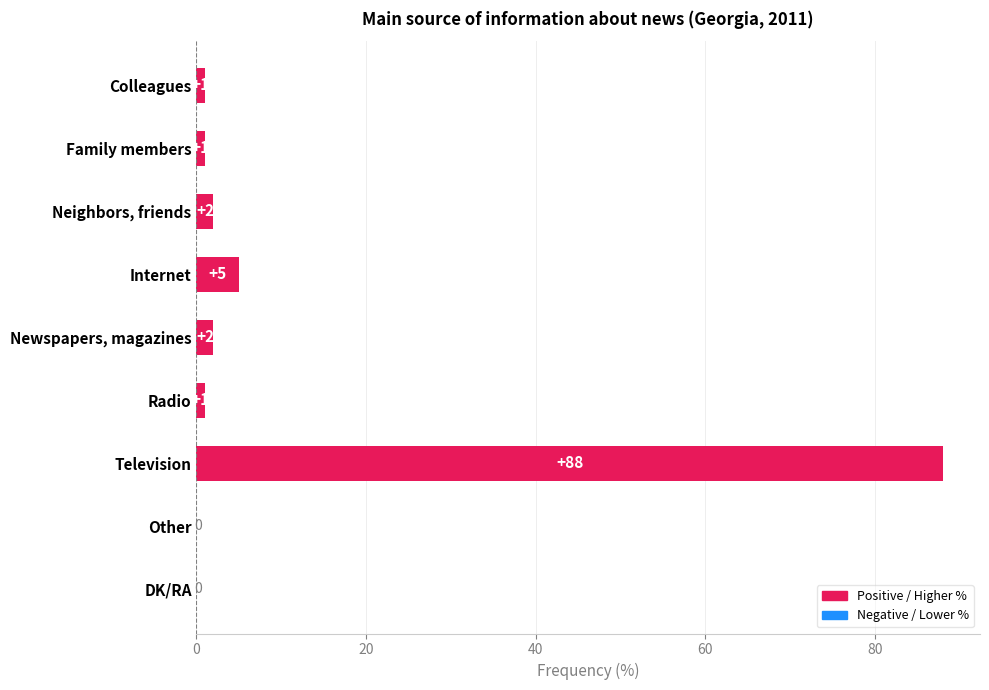

At which label is the value closest to 44?

Internet